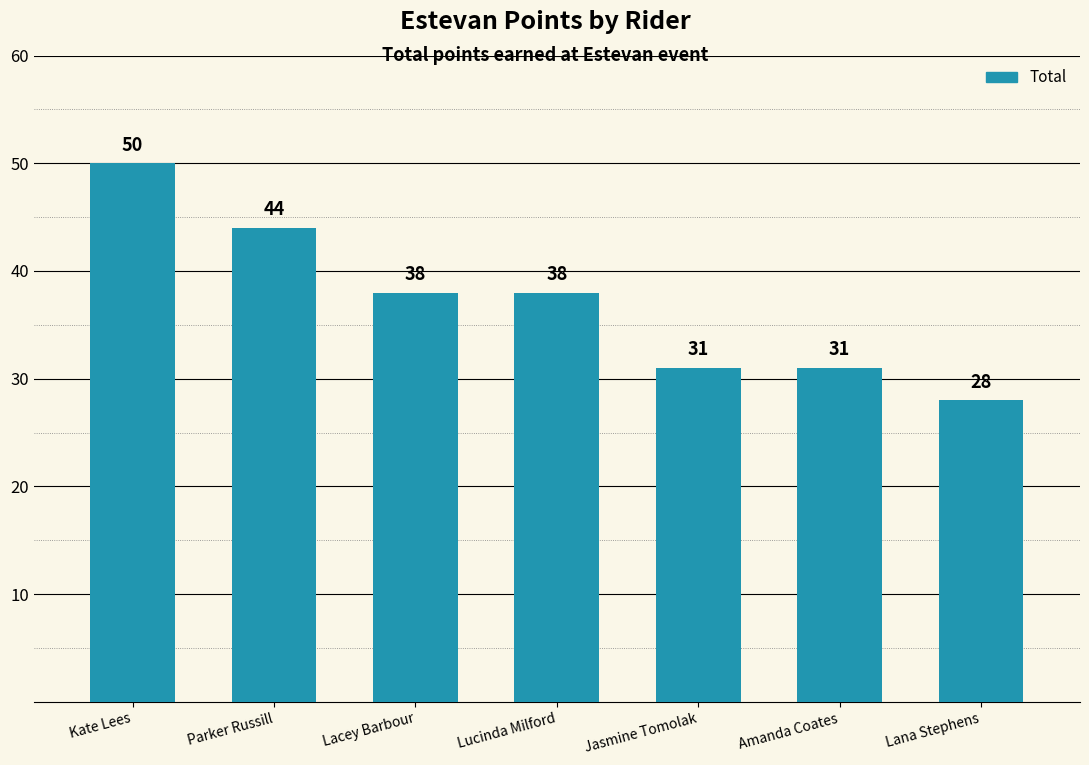

Reading left to right, what are all the values shown in this chart?

Kate Lees=50	Parker Russill=44	Lacey Barbour=38	Lucinda Milford=38	Jasmine Tomolak=31	Amanda Coates=31	Lana Stephens=28